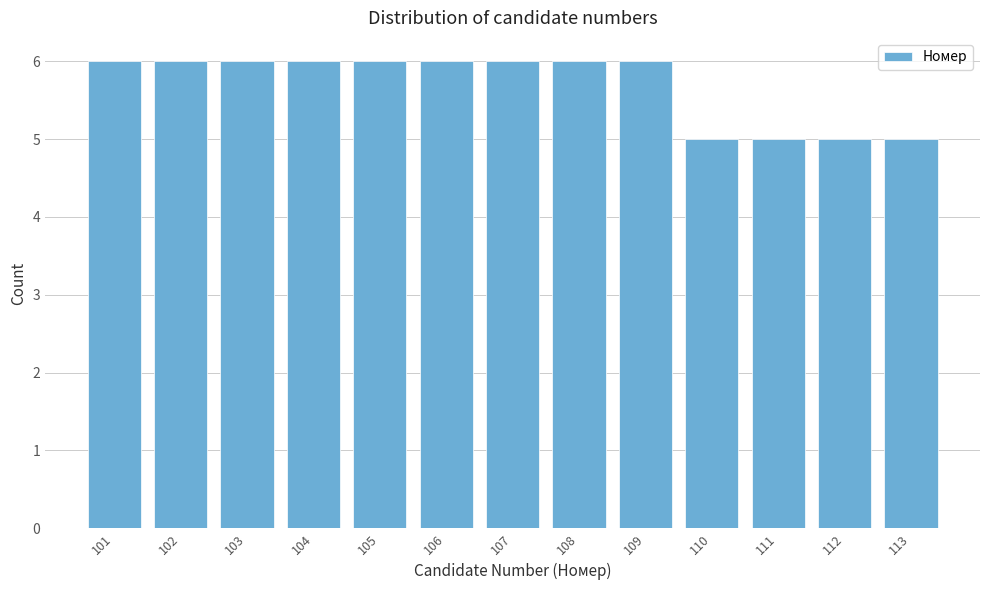

How tall is the bar that spans 103.5 to 104.5 on the x-axis? The values are not printed on the chart, so give them approximately, as read against the axis.

6